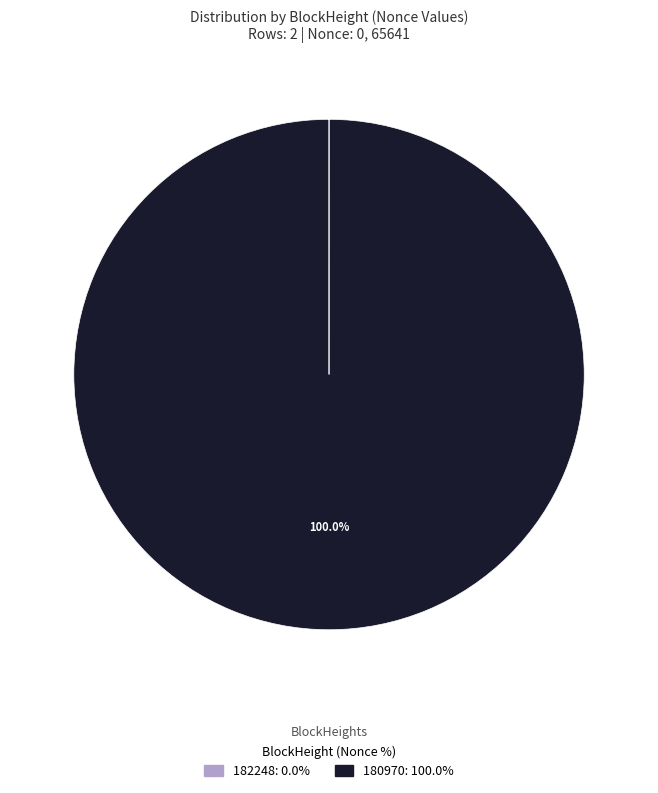

Which slice is the largest?

180970